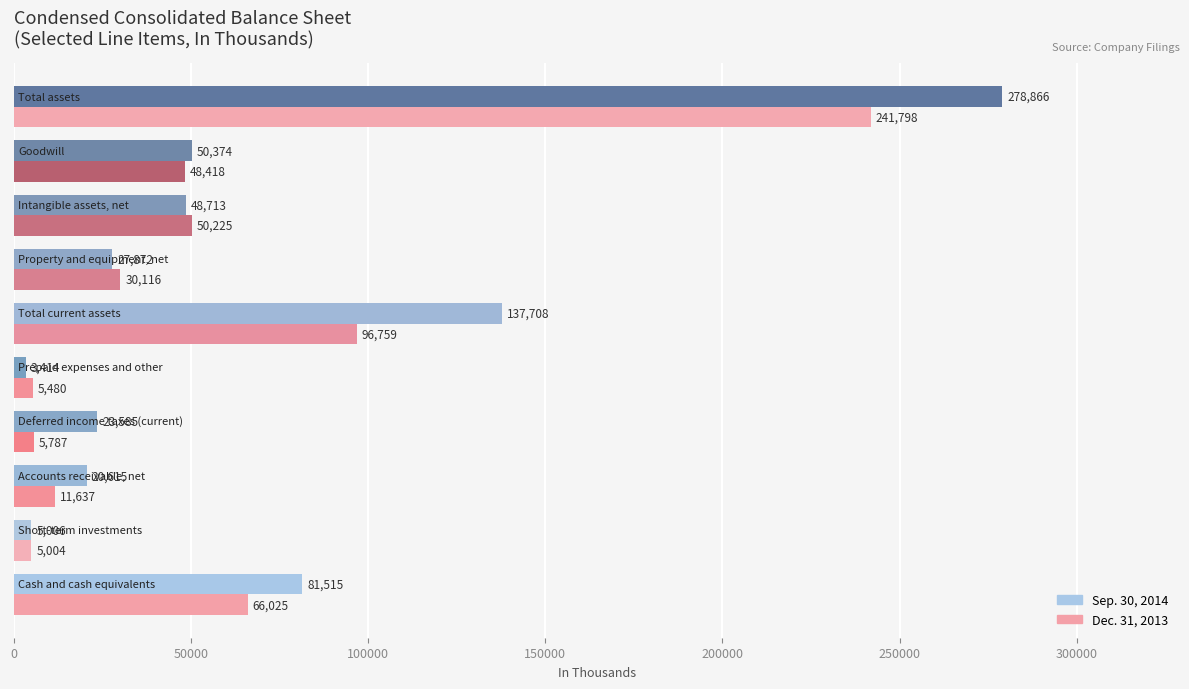

What is the difference between the maximum and minimum values in the Dec. 31, 2013 series?

236794